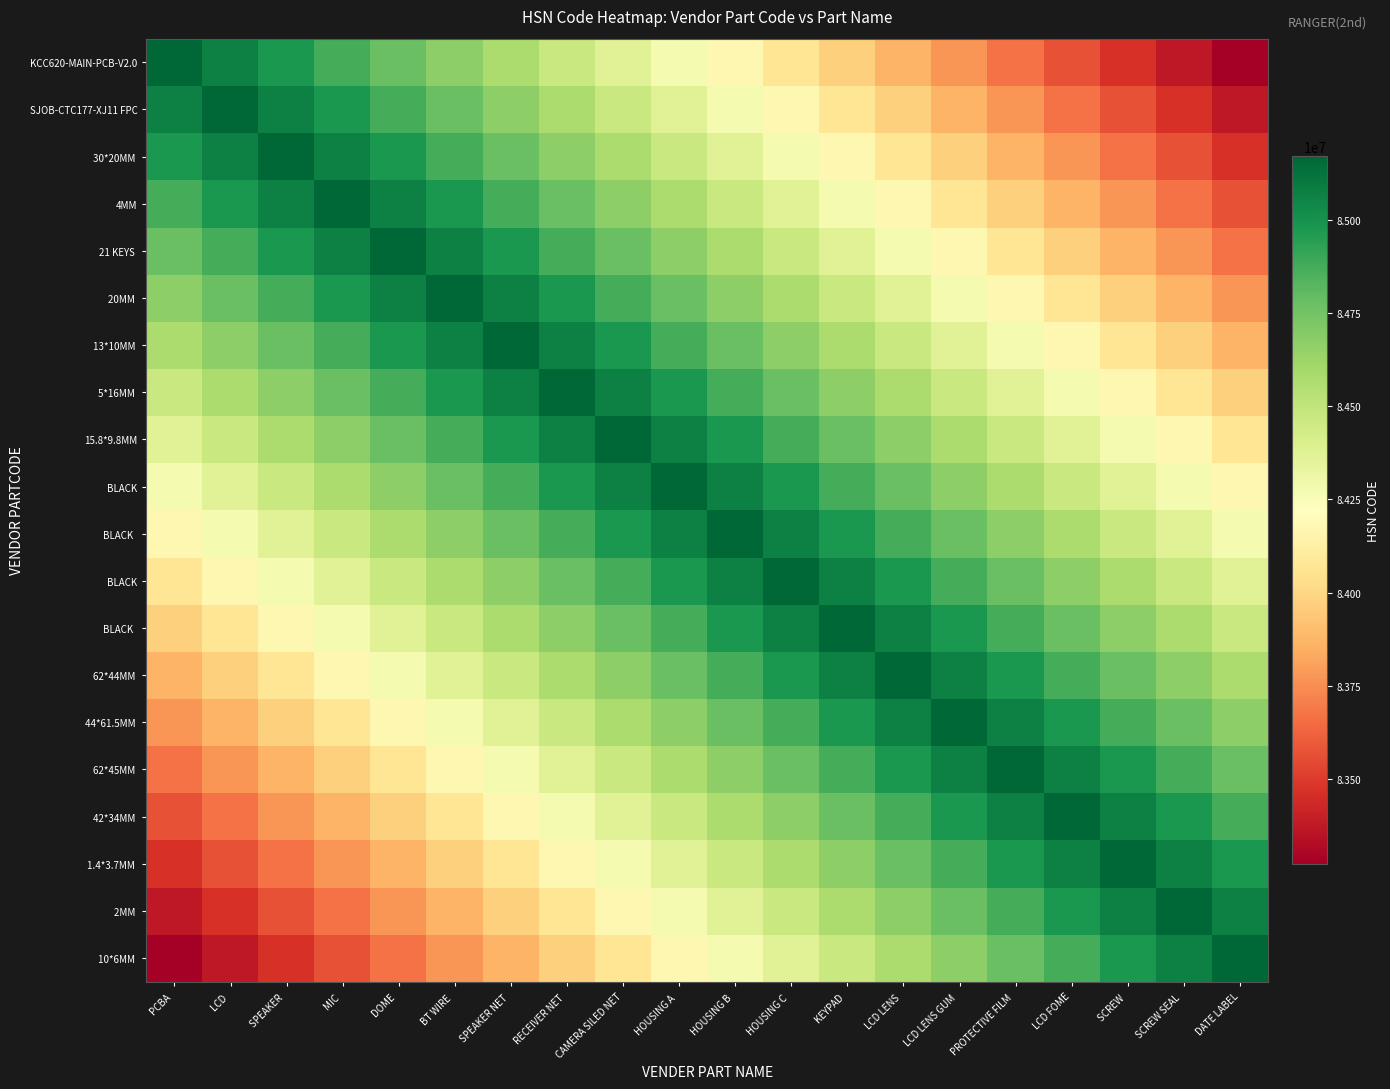

How many data points does each series have?

20